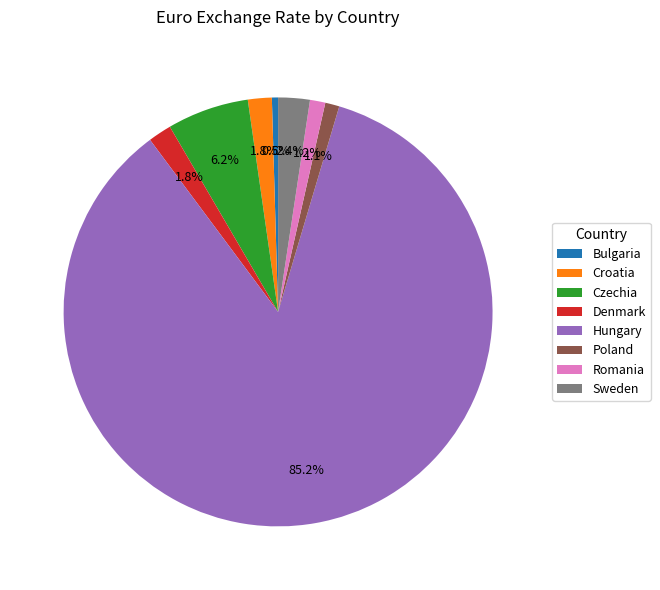

How many segments does this pie chart have?

8